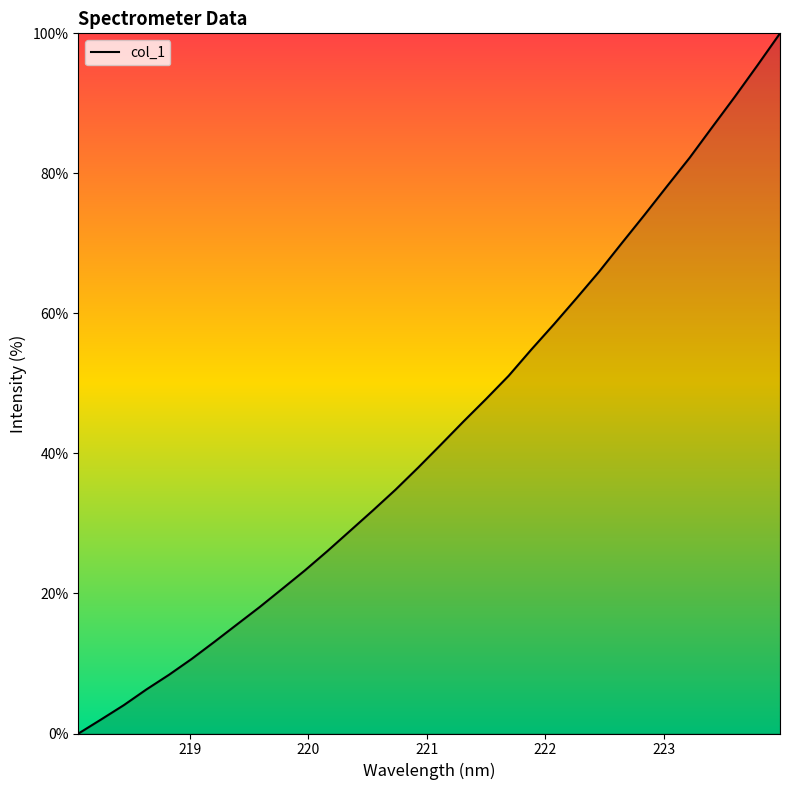

Reading left to right, what are all the values shown in this chart?

0.0	2.0	4.0	6.3	8.4	10.7	13.1	15.6	18.1	20.7	23.3	26.1	29.0	31.9	34.8	38.0	41.2	44.6	47.8	51.1	54.8	58.4	62.2	66.0	70.0	74.0	78.2	82.2	86.6	90.9	95.4	100.0